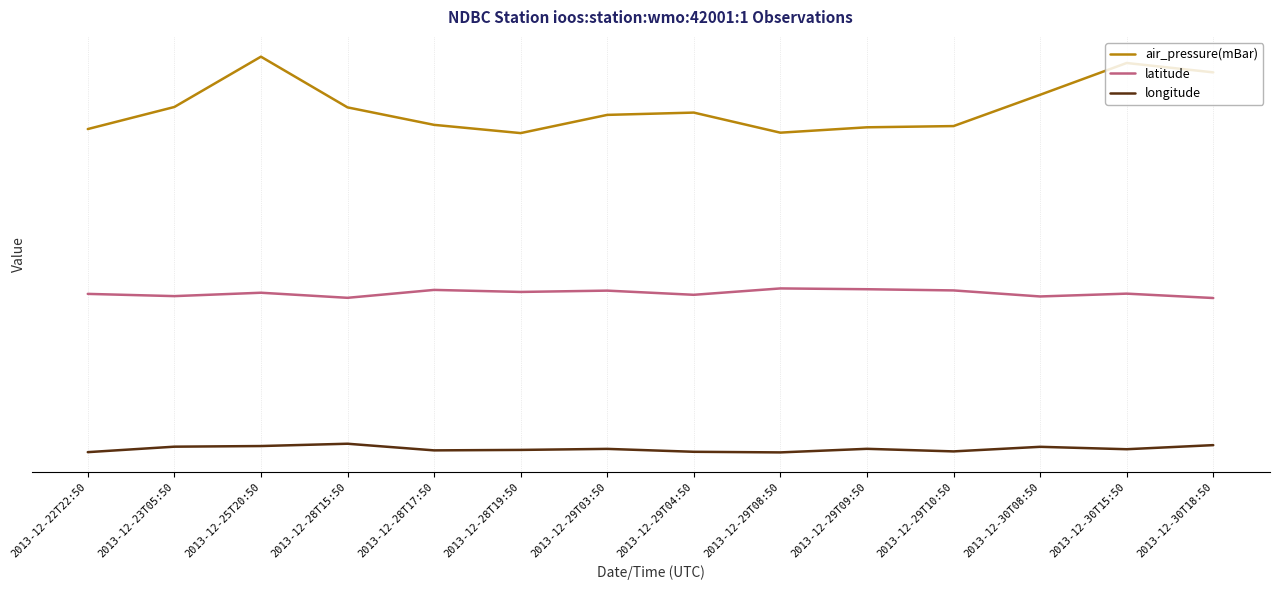

Rank the series by their maximum value, from highest to lowest.

air_pressure(mBar), latitude, longitude